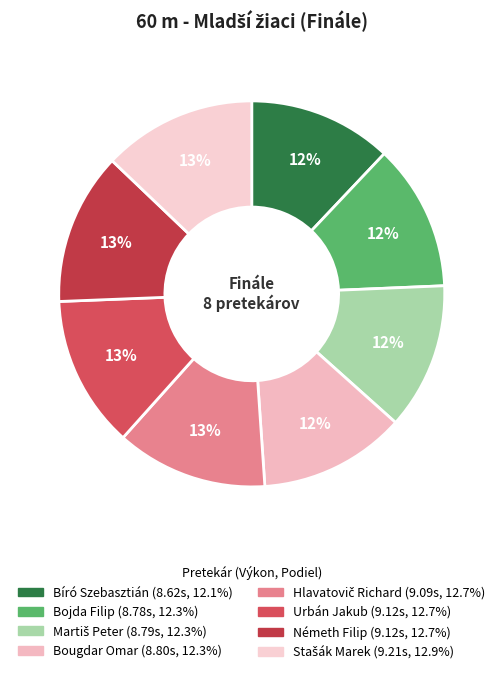

Does Martiš Peter account for over 50% of the chart?

No